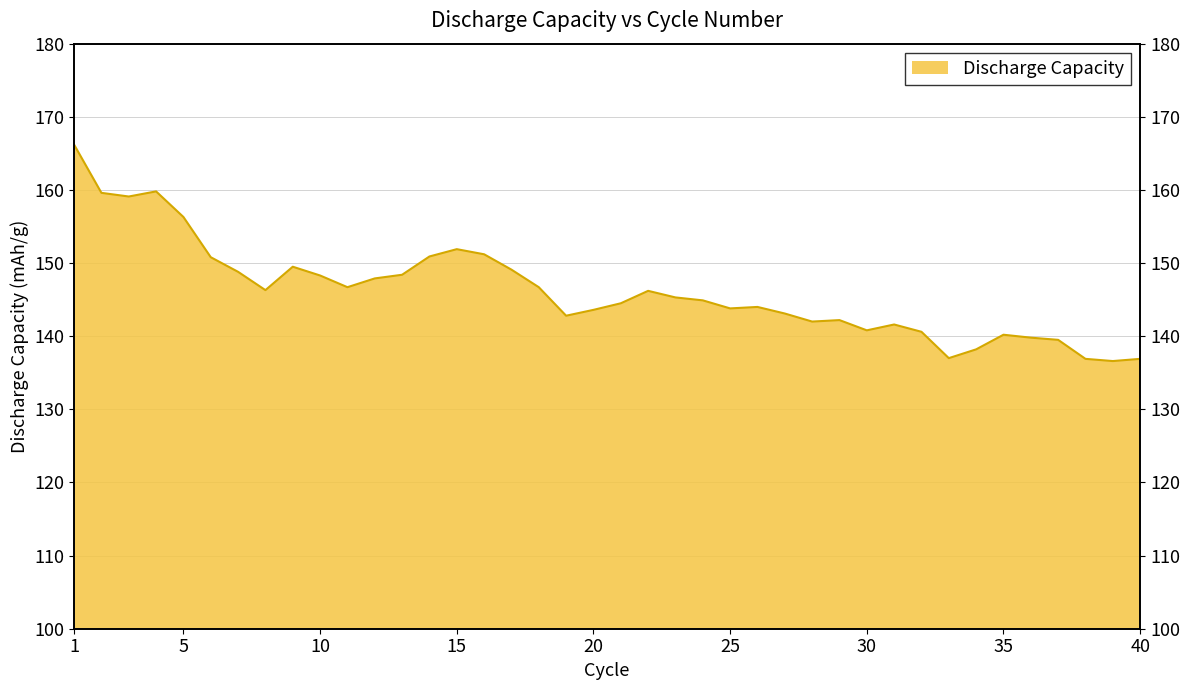

The chart shows a value of 140.8 at 30. True or false?

True